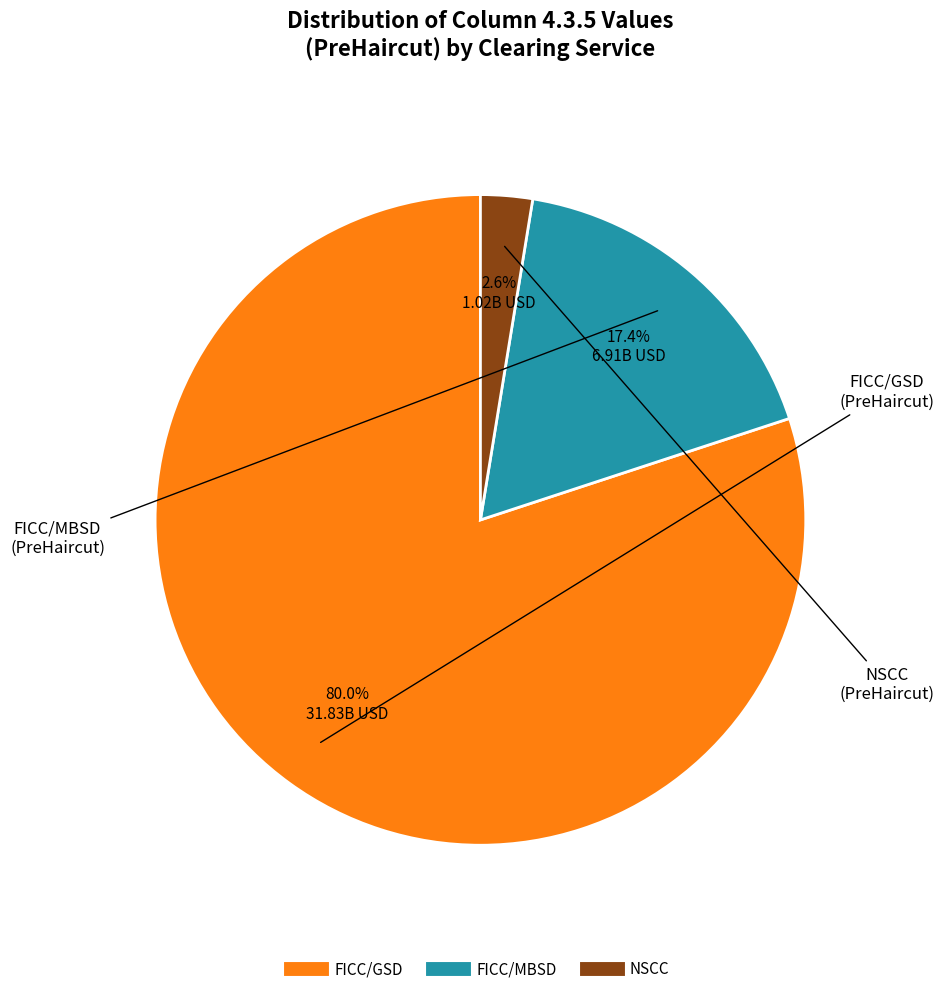

Is there a majority slice in this chart?

Yes